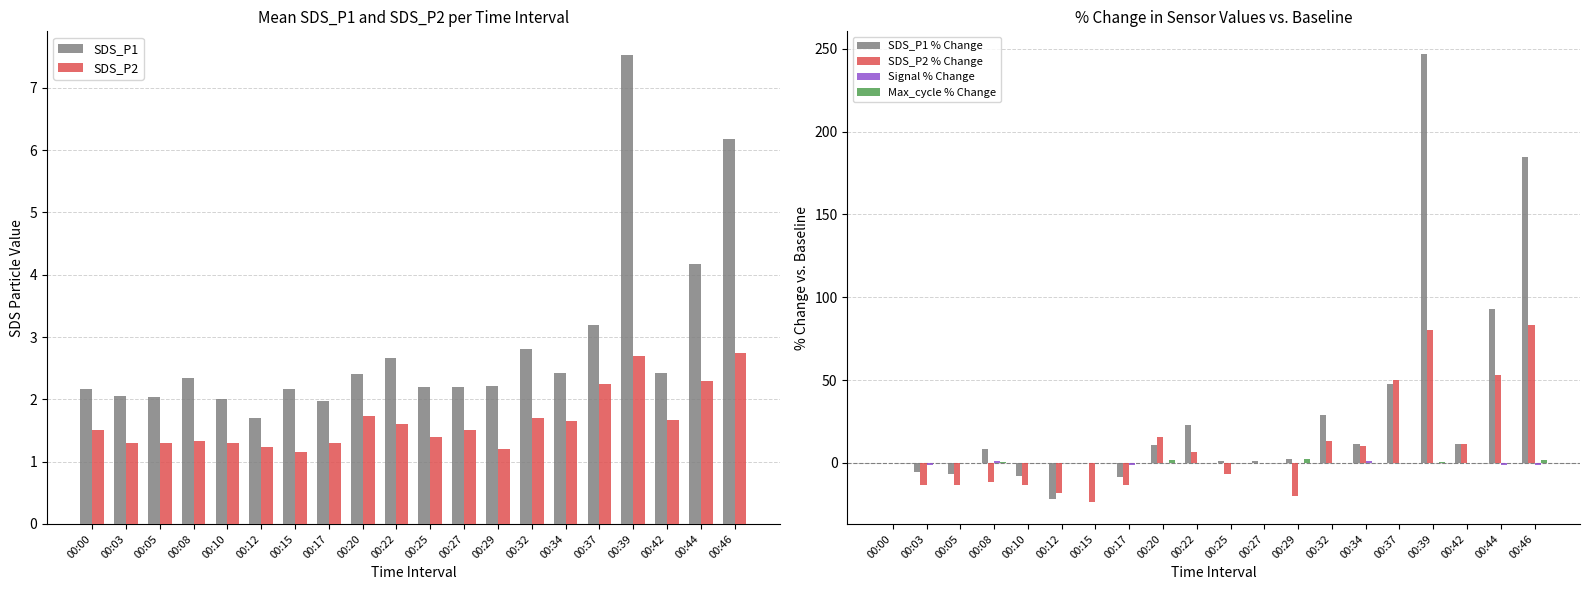

At which label does Signal % Change first exceed 0?

00:08